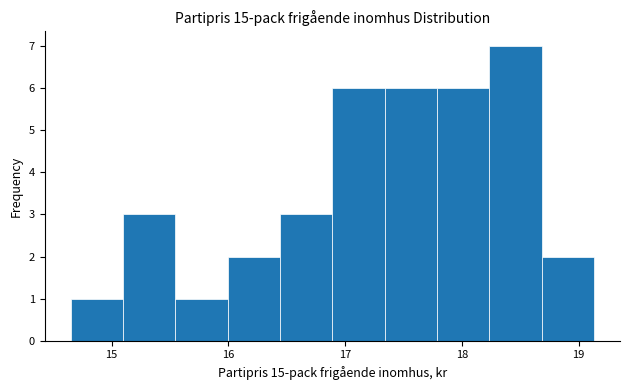

What is the height of the bar covering 16.0 to 16.4 on the x-axis? Neither the bar edges nor the heights are printed on the chart, so give them approximately, as read against the axes.

2